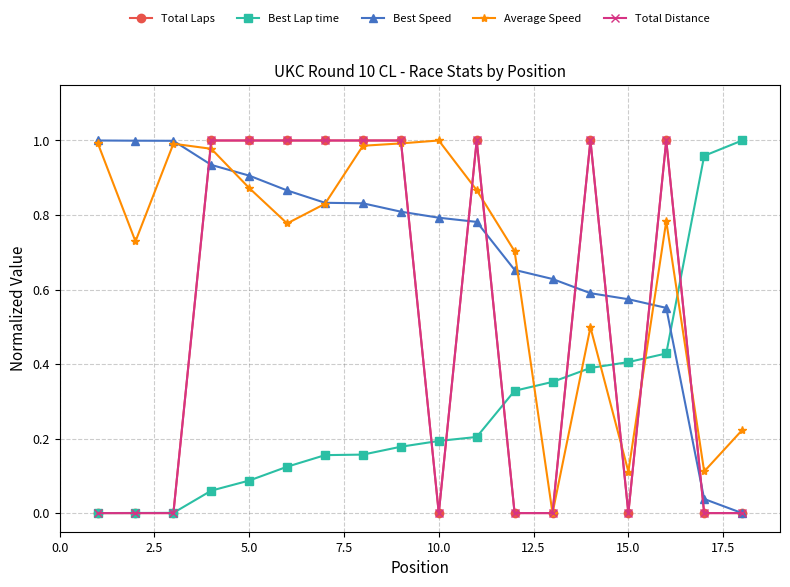

What is the difference between the maximum and second lowest values in the Total Distance series?

1.0